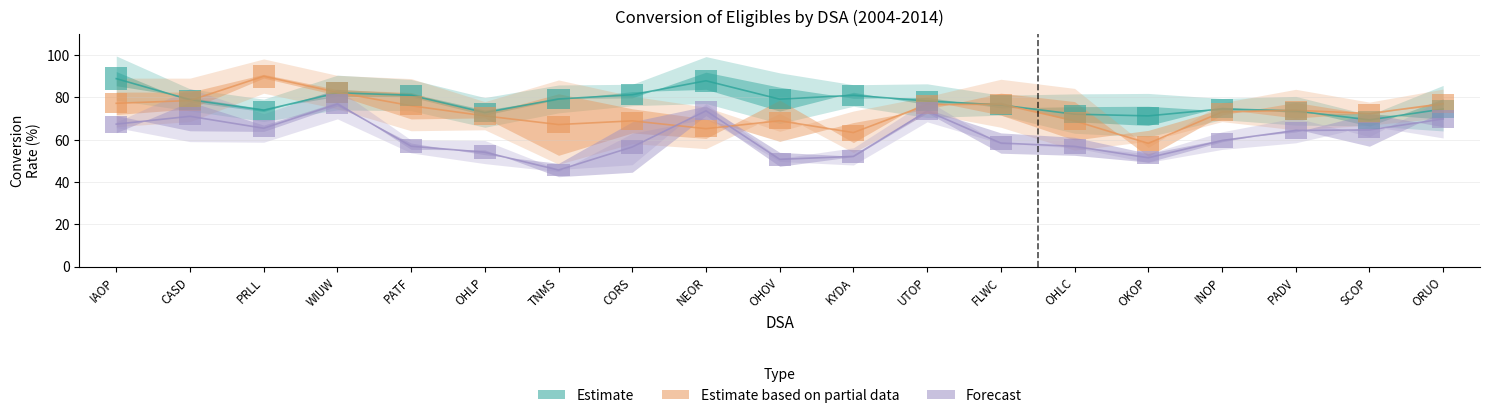

List the labels in order of Conversion 2012 value, largest first.

IAOP, NEOR, CORS, KYDA, WIUW, PATF, CASD, TNMS, FLWC, UTOP, INOP, PRLL, OHOV, PADV, SCOP, OHLP, ORUO, OHLC, OKOP